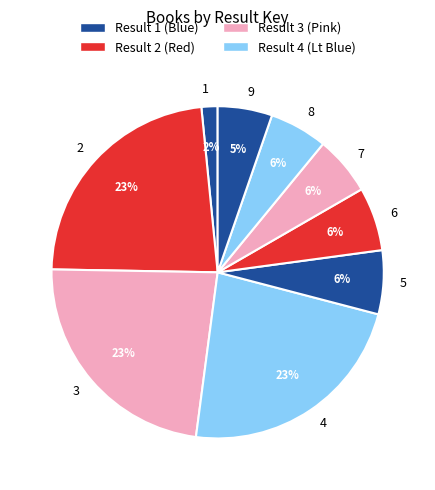

Which category has the smallest portion of the pie?

1